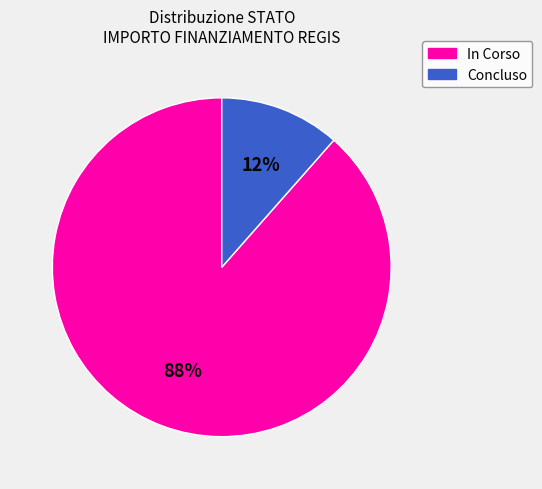

The In Corso slice represents 88% of the pie. True or false?

True